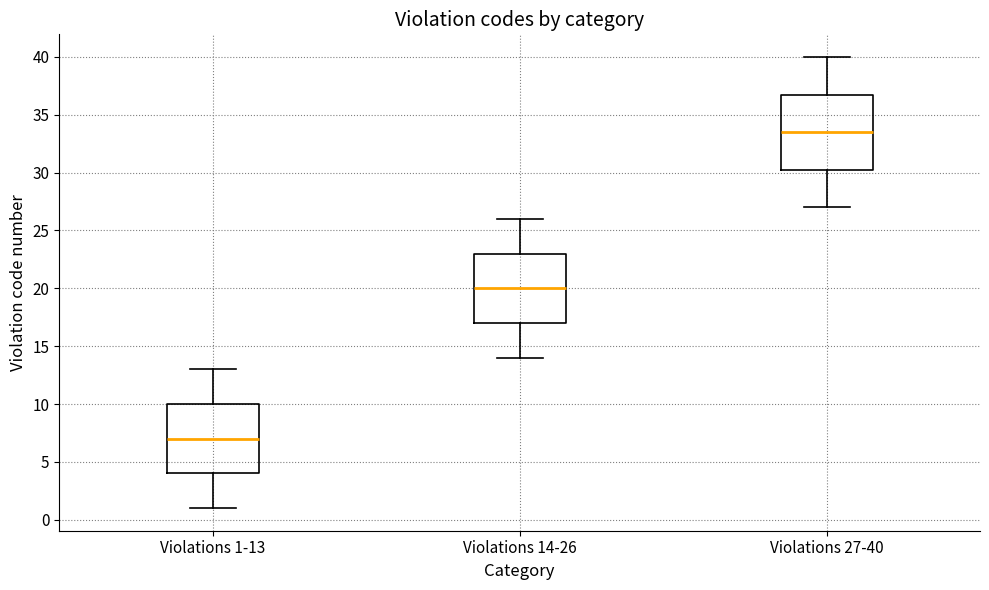

Reading left to right, read every box against the y-axis: the position of its median line, the range the box covers, and the ends of its whiskers. The values are not printed on the chart, so give them approximately, as read against the axis.

Violations 1-13: median 7.0, box 4.0 to 10.0, whiskers 1.0 to 13.0
Violations 14-26: median 20.0, box 17.0 to 23.0, whiskers 14.0 to 26.0
Violations 27-40: median 33.5, box 30.5 to 37.0, whiskers 27.0 to 40.0